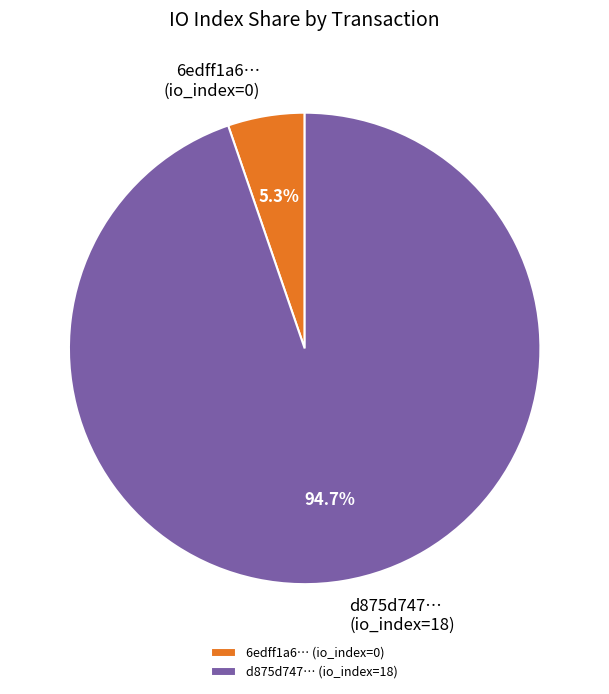

How many segments does this pie chart have?

2